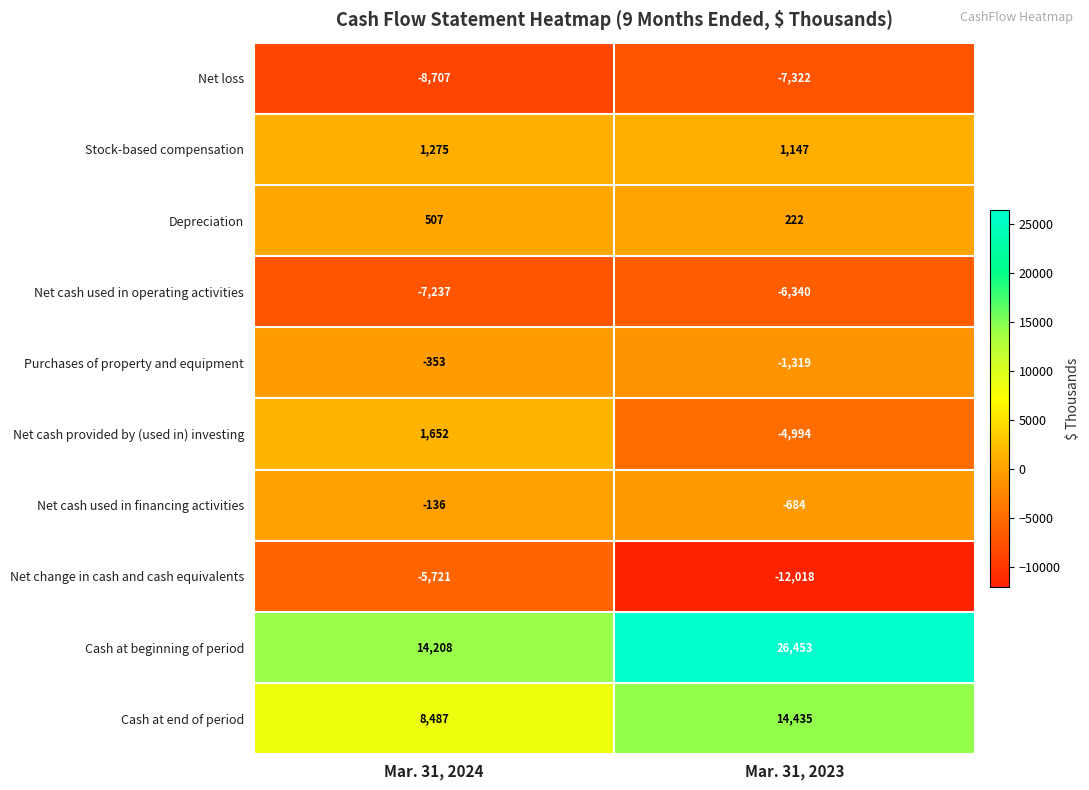

True or false: Depreciation has a value of 222 at Mar. 31, 2023.

True